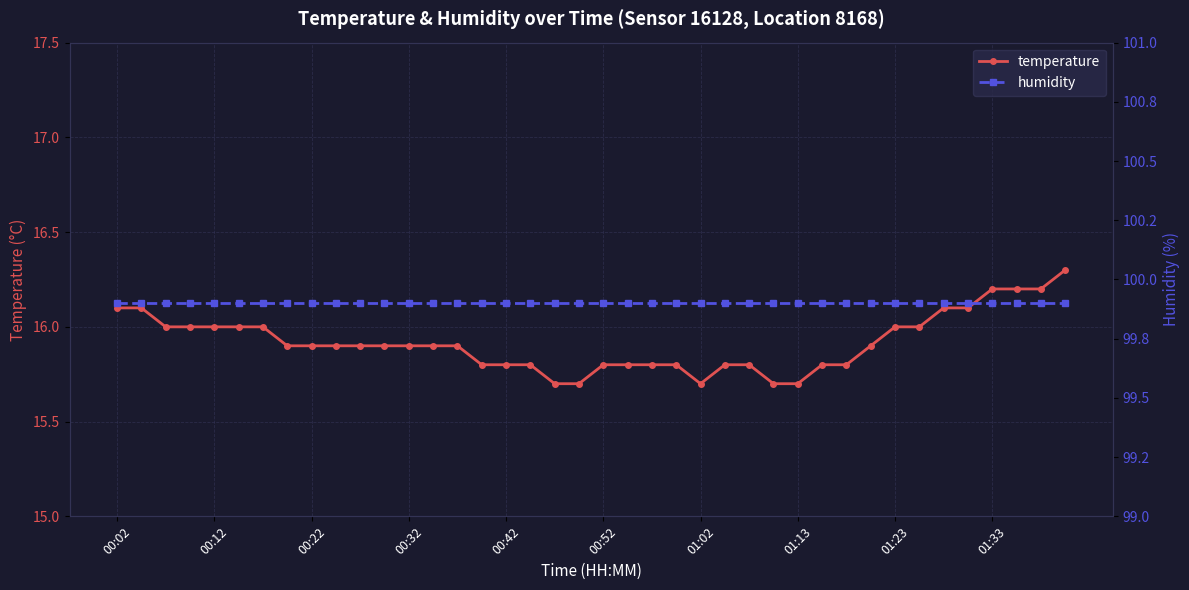

The value of temperature at 00:52 is 15.8. True or false?

True